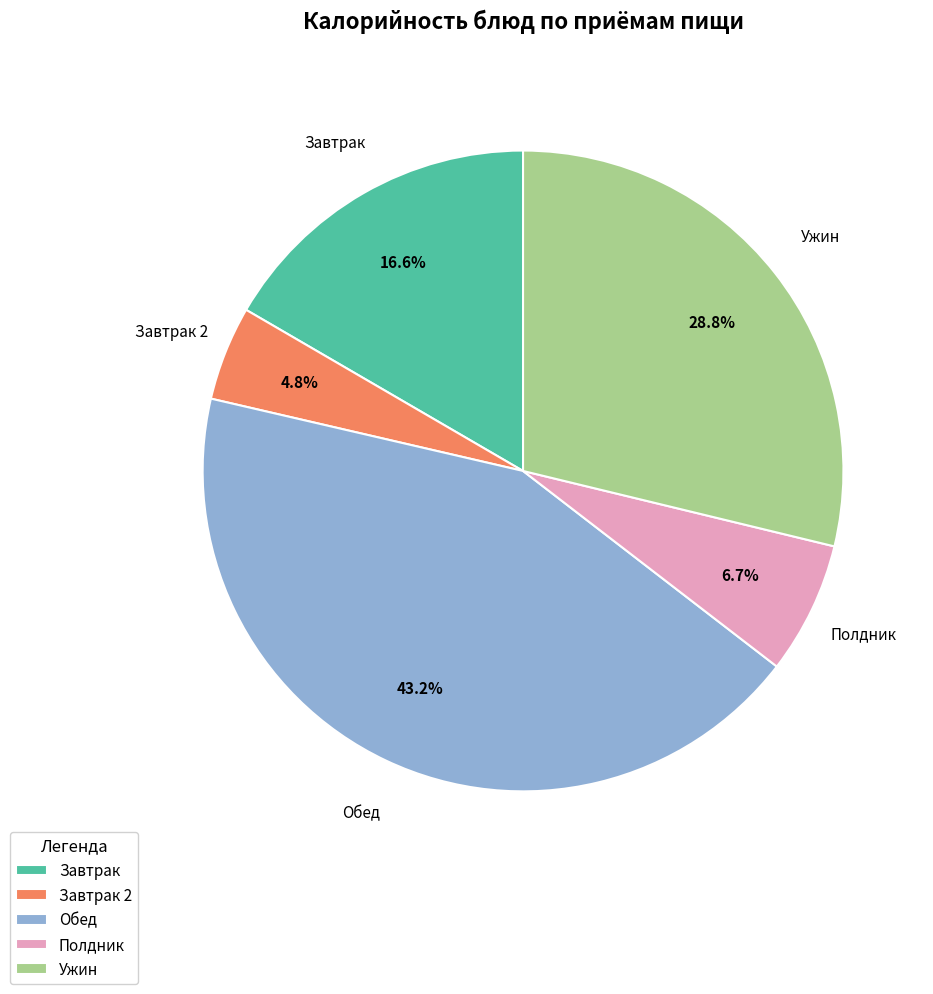

Which has a higher value, Полдник or Завтрак 2?

Полдник